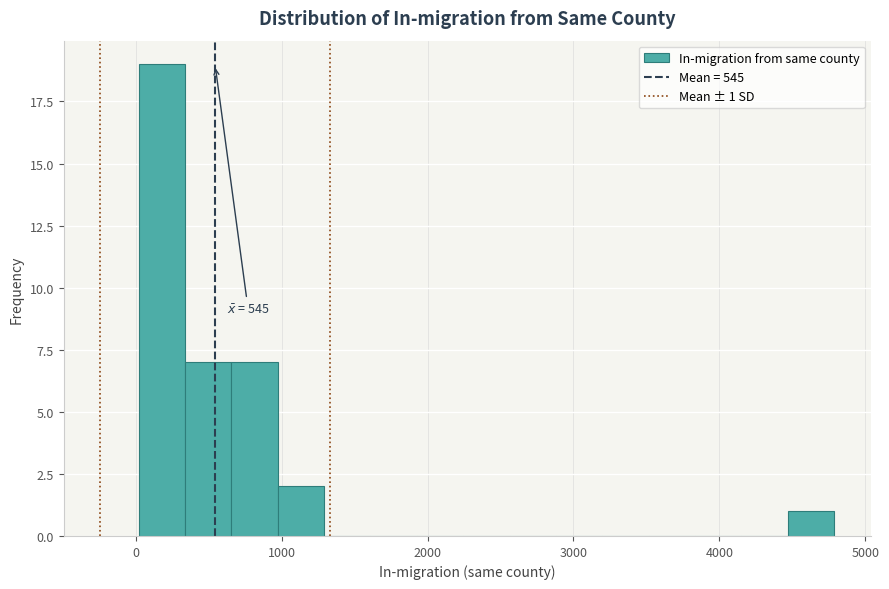

Around what value on the x-axis is the tallest bar? Give the approximate position of its centre, as read against the axis.

200